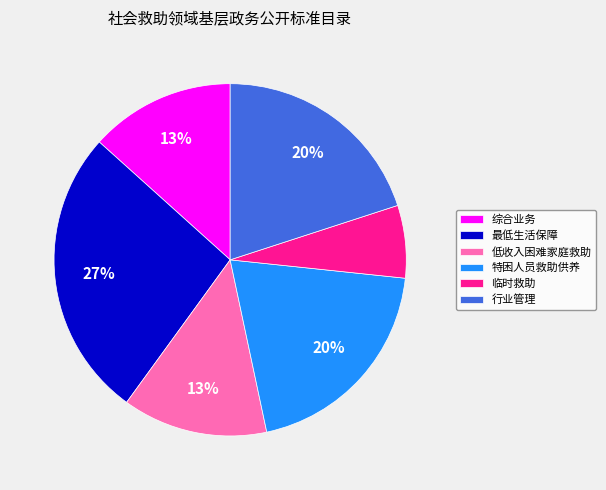

To the nearest percent, what is the combined percentage of 低收入困难家庭救助 and 最低生活保障?

40%